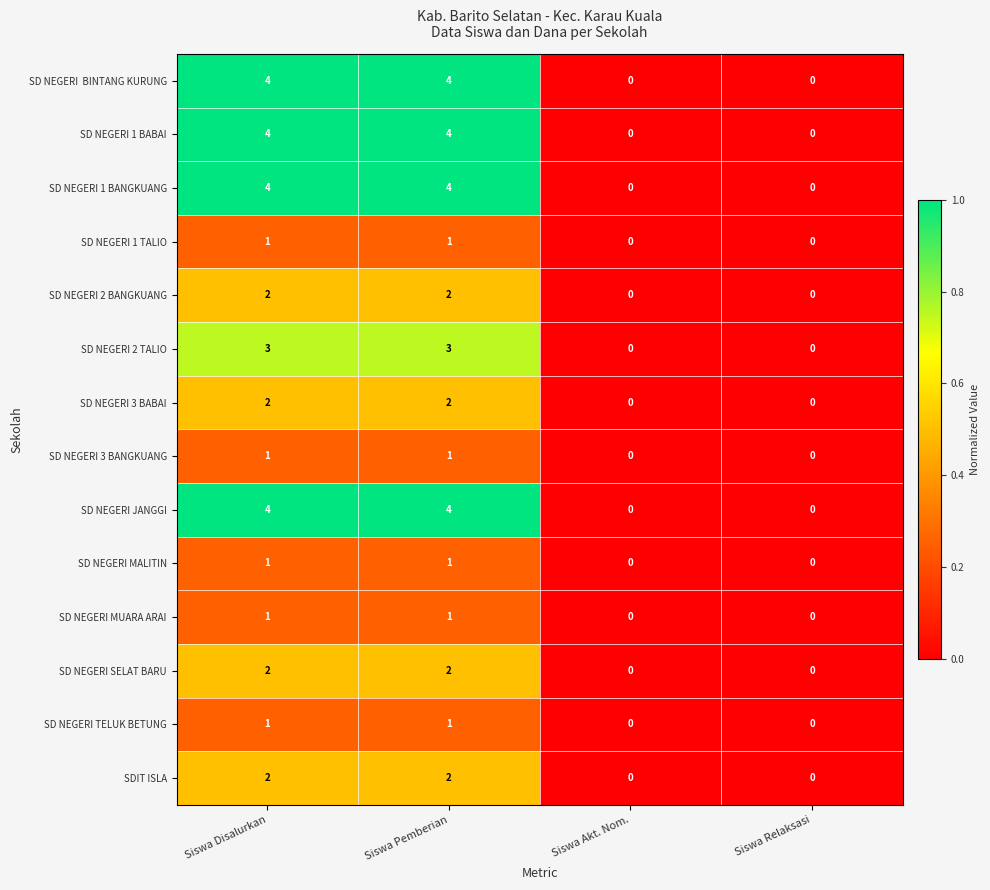

How many distinct data groups are displayed?

14